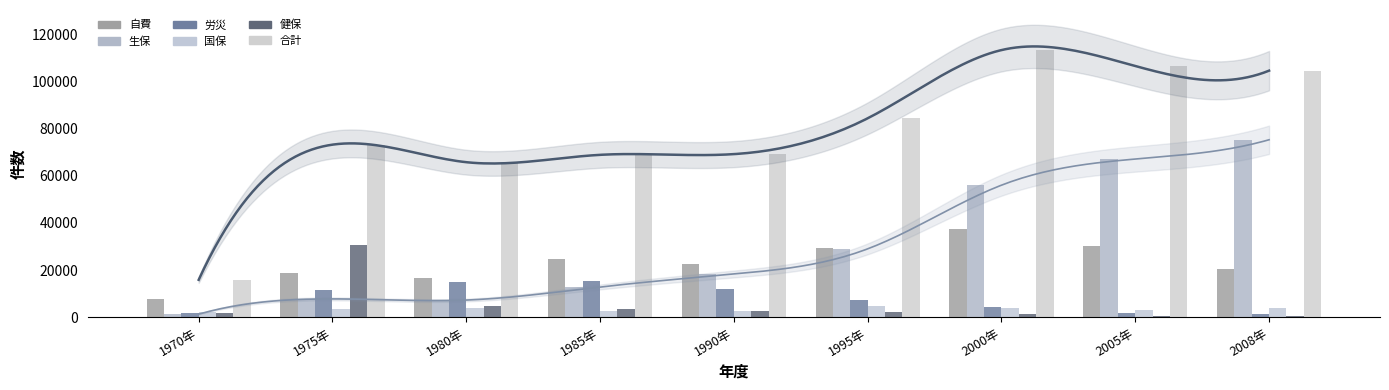

At which category is the sum across all series the highest?

2000年